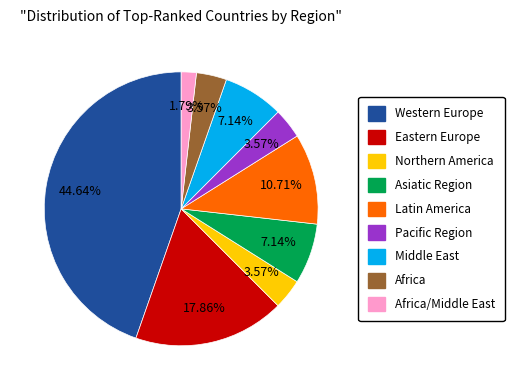

Does any single category account for the majority?

No